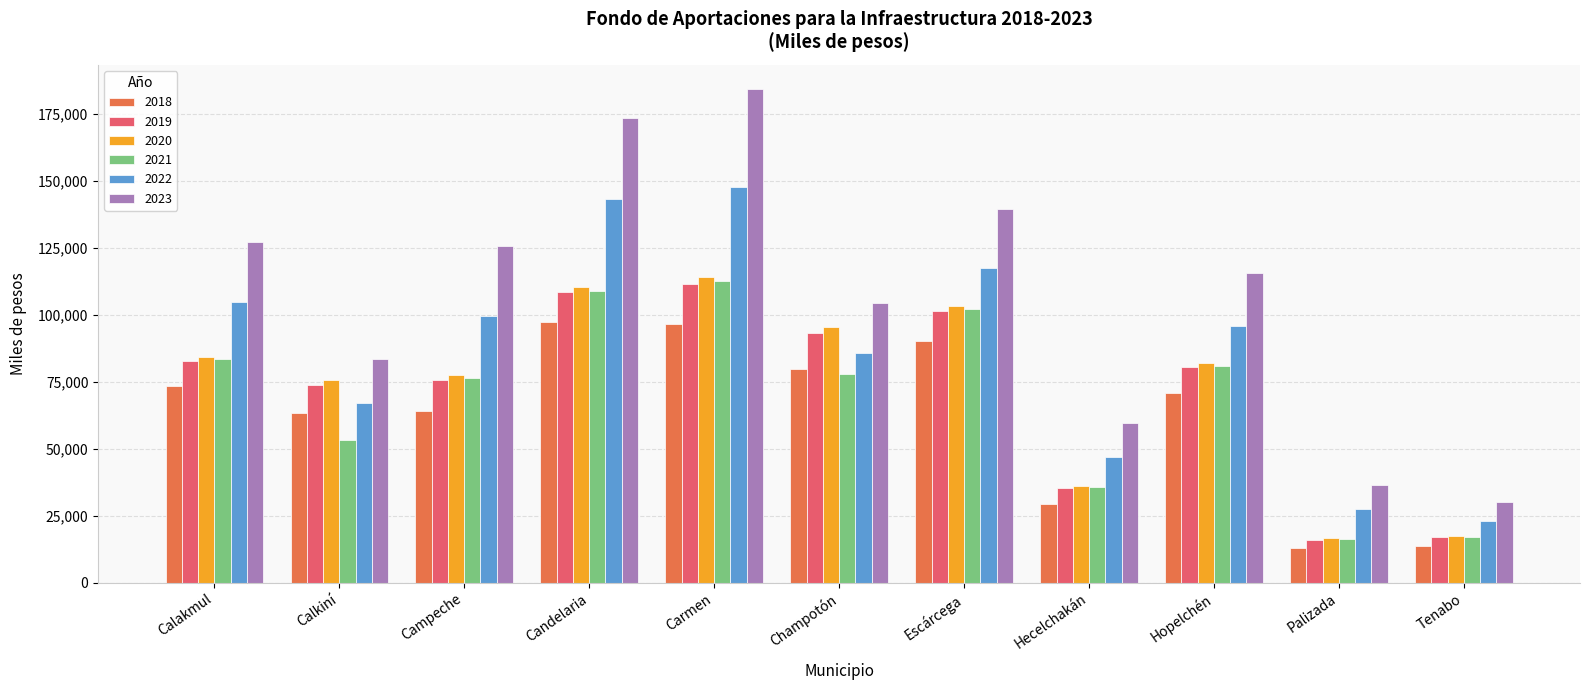

Count the number of data series in this chart.

6